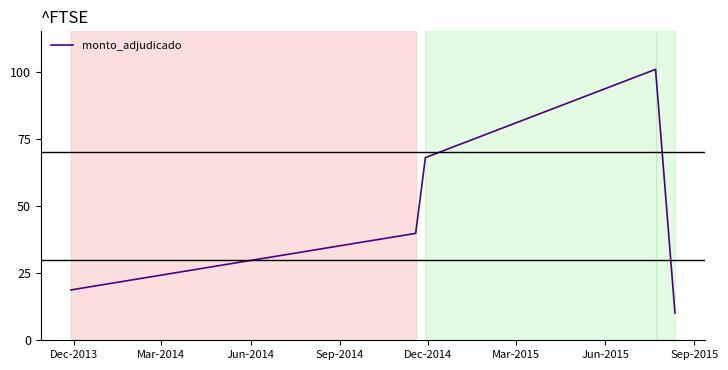

Is this an area chart (filled region under the line)?

No